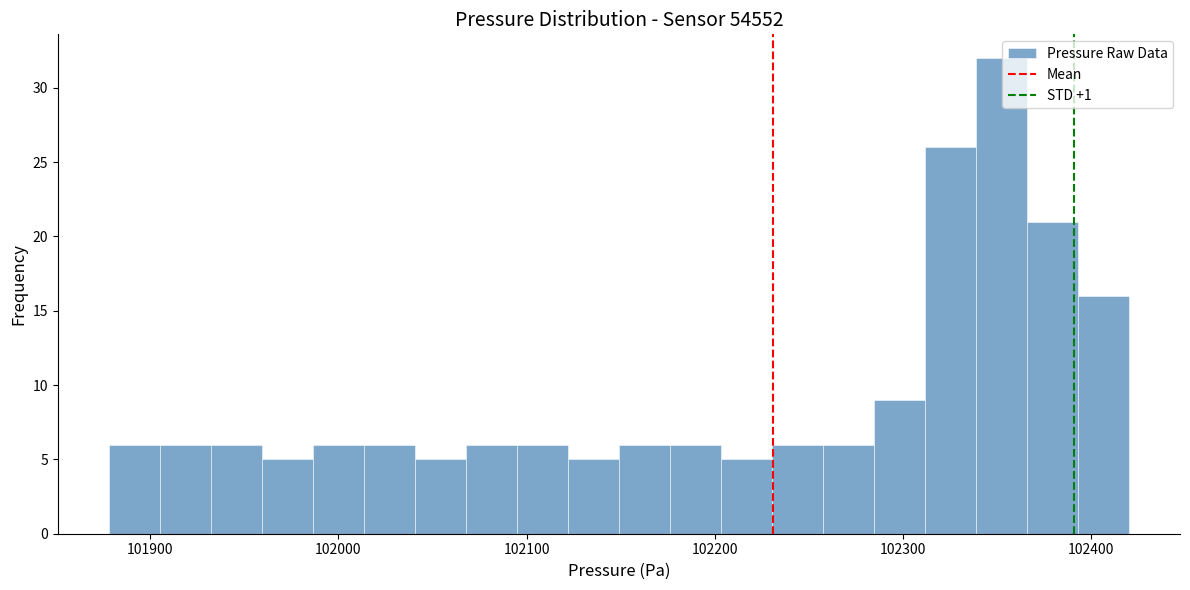

Read against the x-axis, roughly where is the centre of the tallest bar?

102350